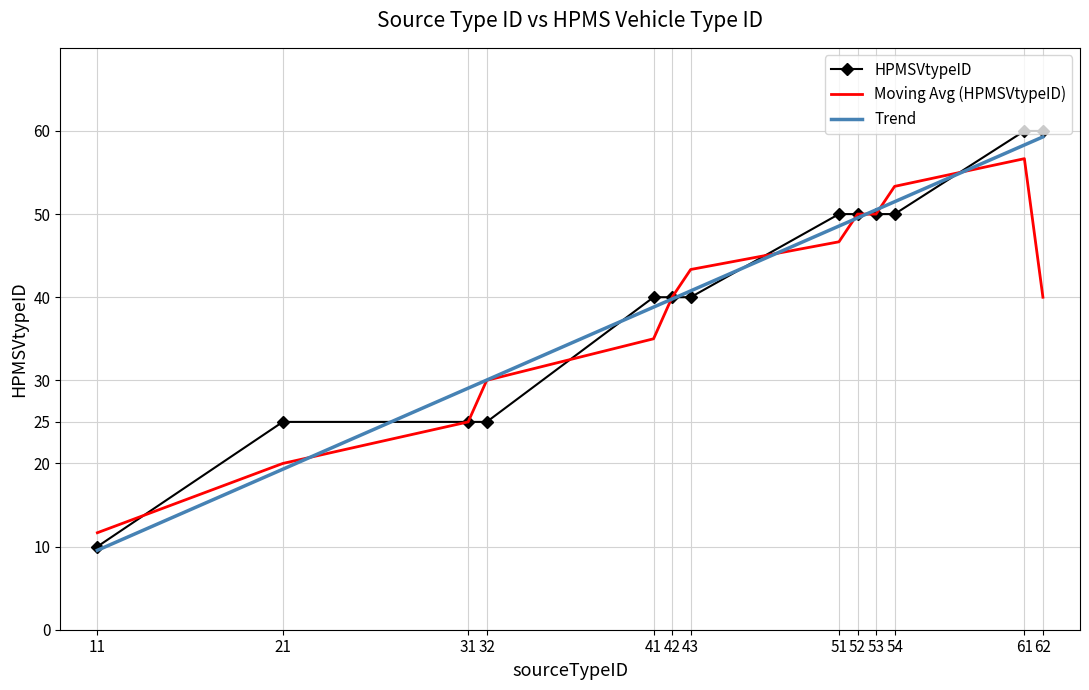

The chart shows a value of 50 at 54. True or false?

True